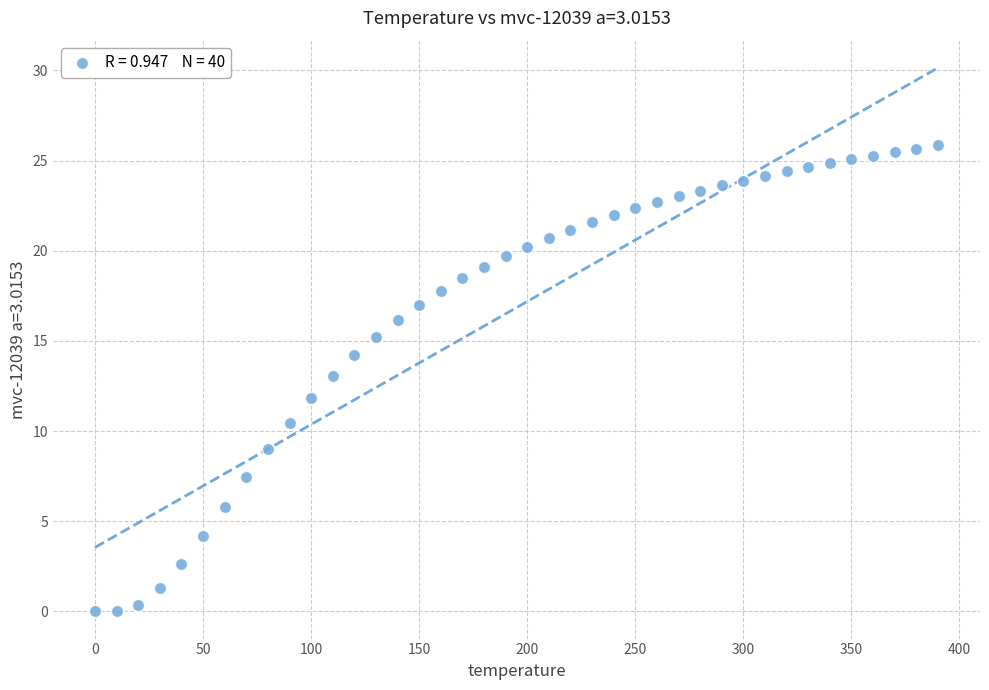

What is the range of X values (max minus min)?

390.0